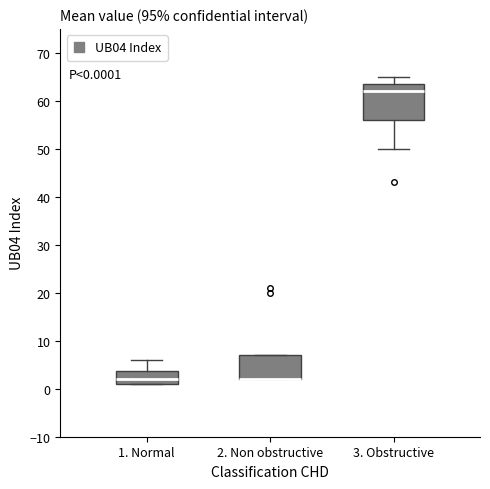

Which box is the tallest, from its lower edge to its upper edge?

3. Obstructive